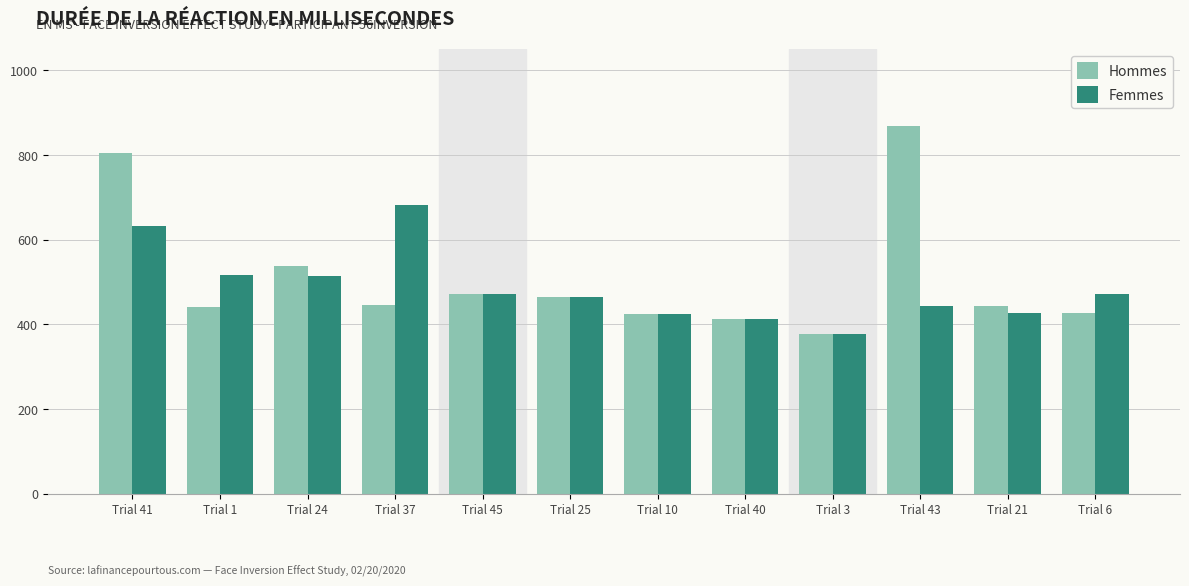

What is the difference between the Femmes values at Trial 41 and Trial 40?

221